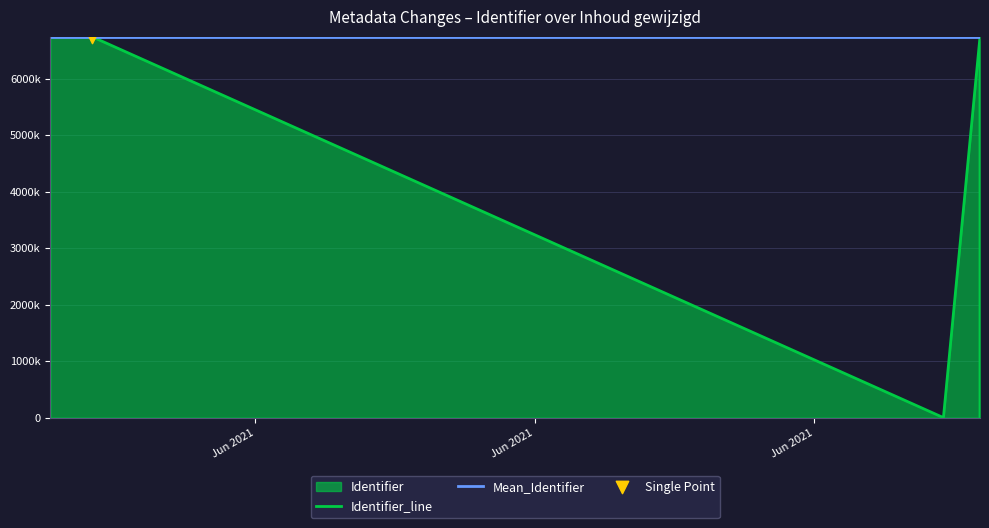

Is the value of Identifier_line at Jun 2021 greater than the value of Mean_Identifier at 11?

No